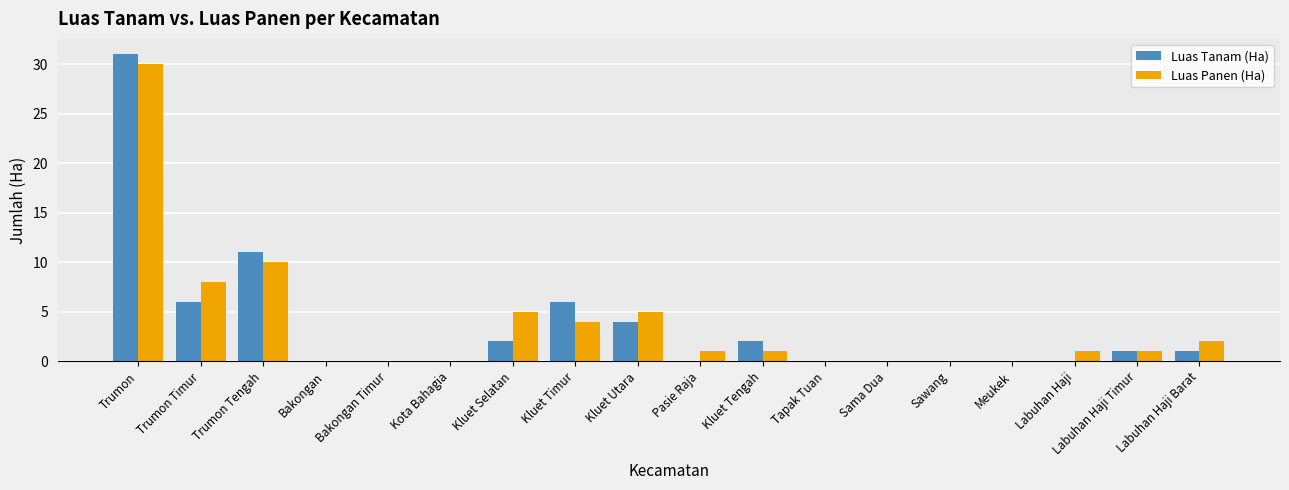

Count the number of categories in the chart.

18